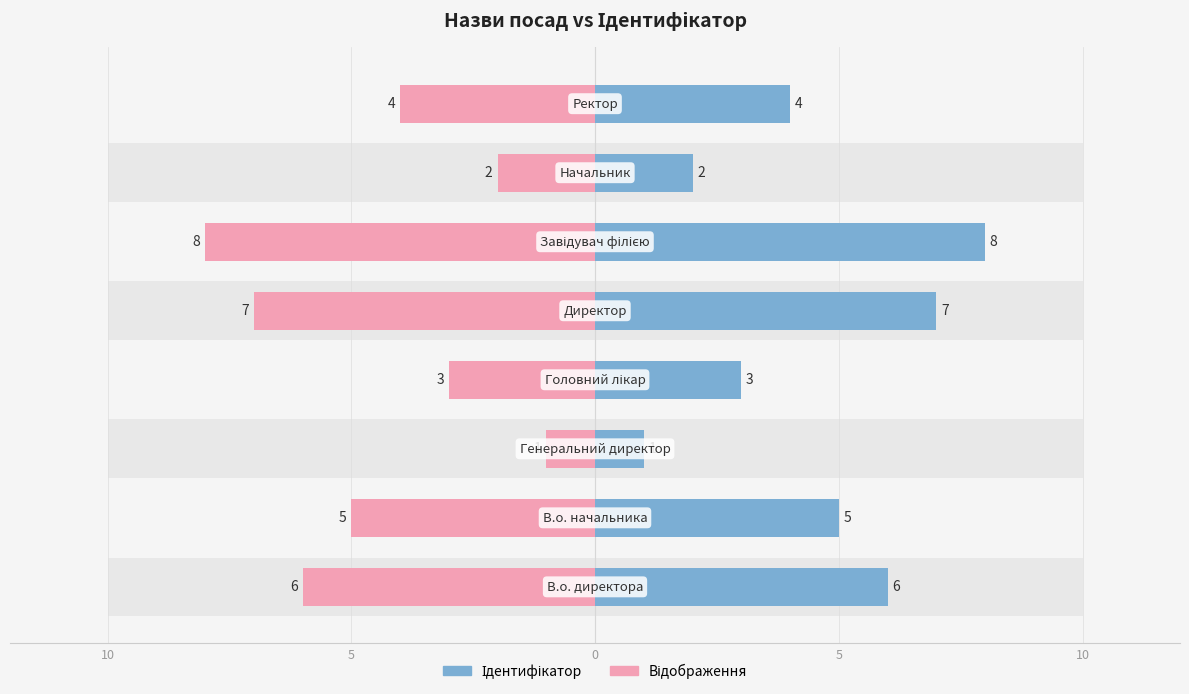

Reading right to left, transcribe all the data shown in this chart.

Ідентифікатор: 4	2	8	7	3	1	5	6
Відображення: -4	-2	-8	-7	-3	-1	-5	-6